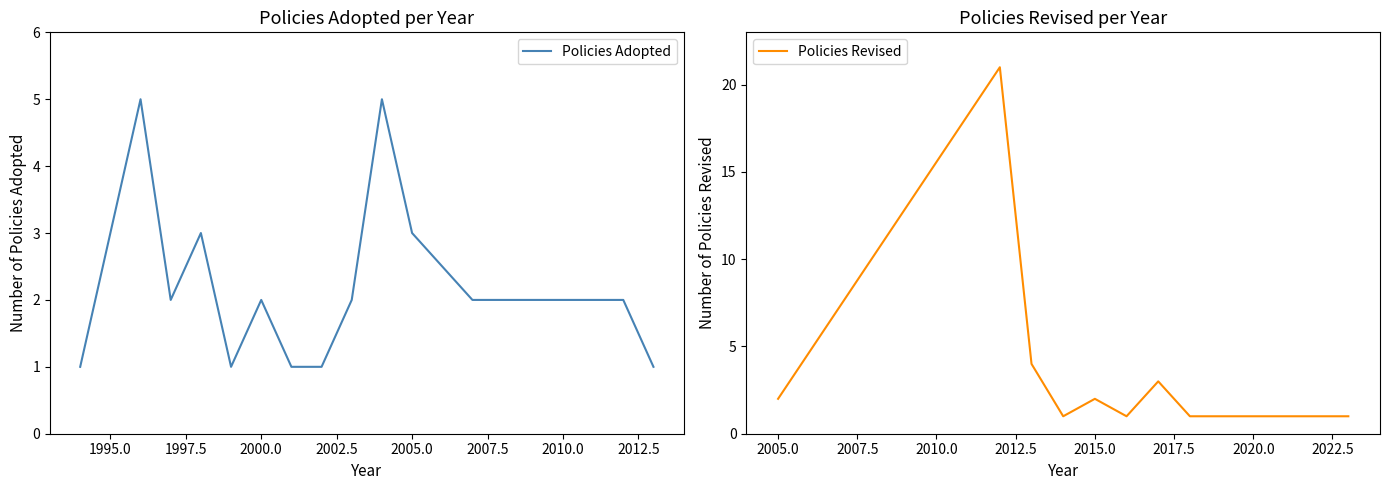

True or false: Policies Revised and Policies Adopted intersect in this chart.

False